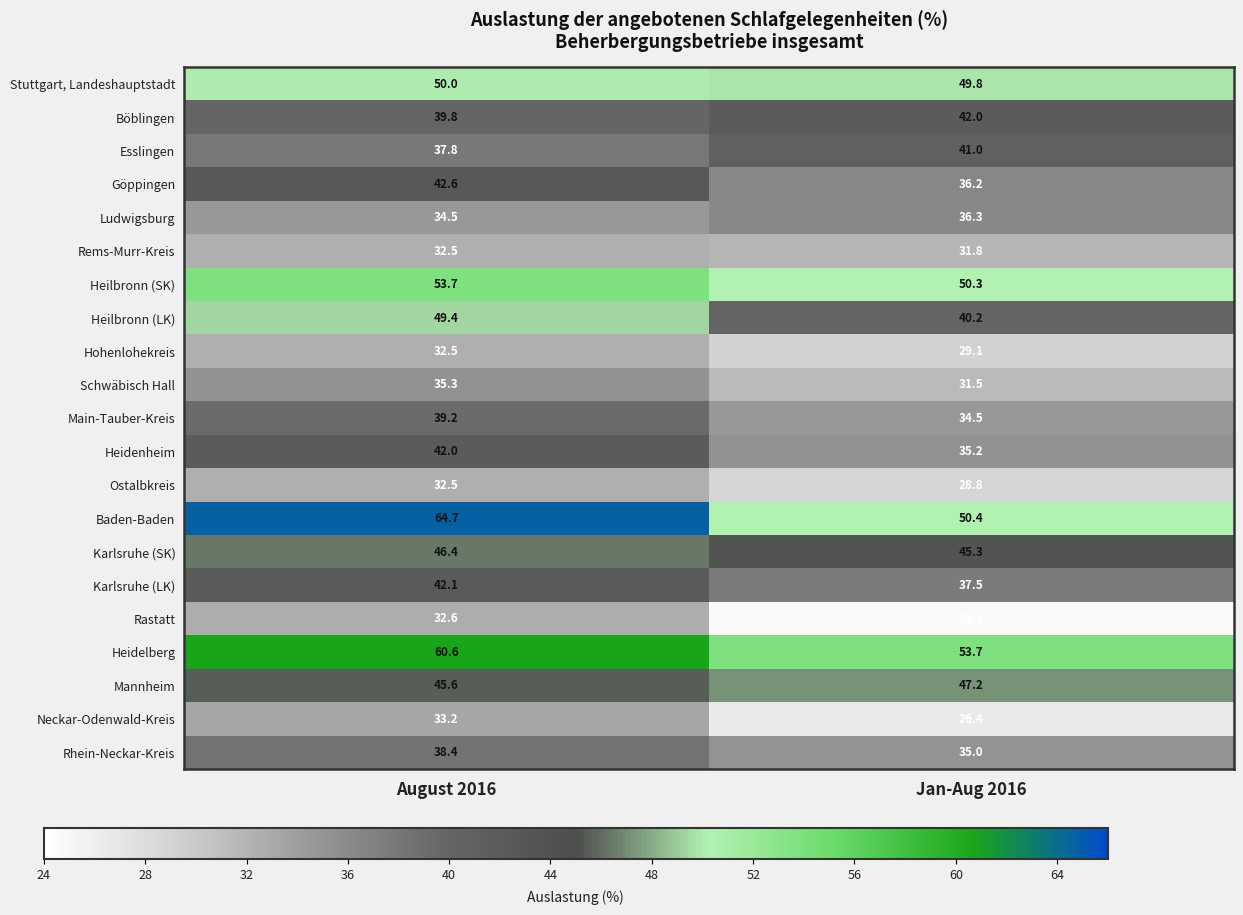

Which series has the widest spread of values?

Baden-Baden